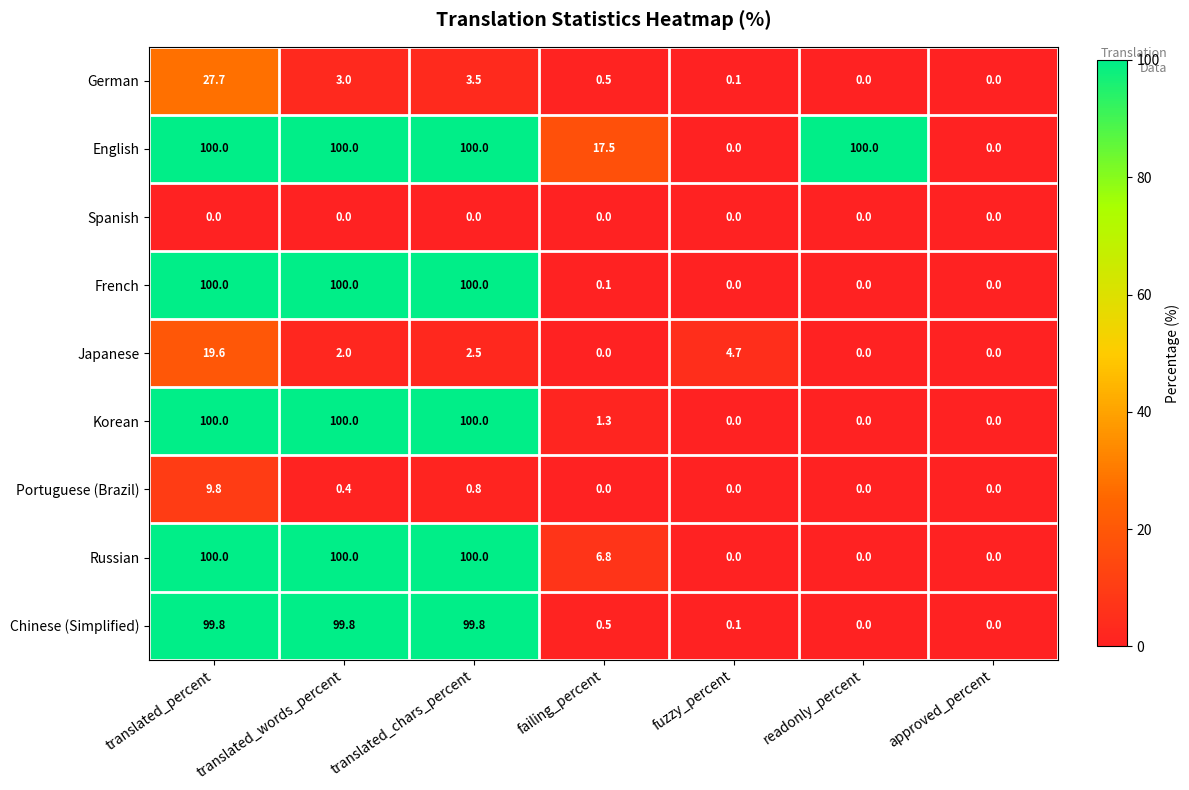

What is the difference between the maximum and minimum values in the Japanese series?

19.6